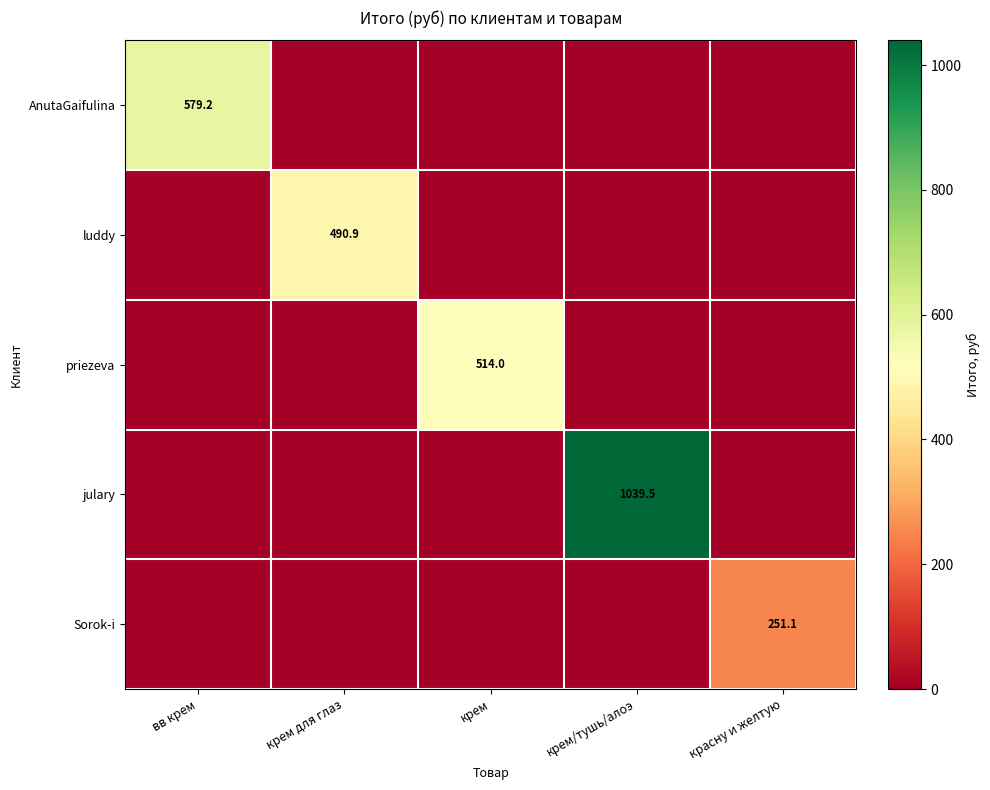

Is it true that julary equals 1039.5 at крем/тушь/алоэ?

True